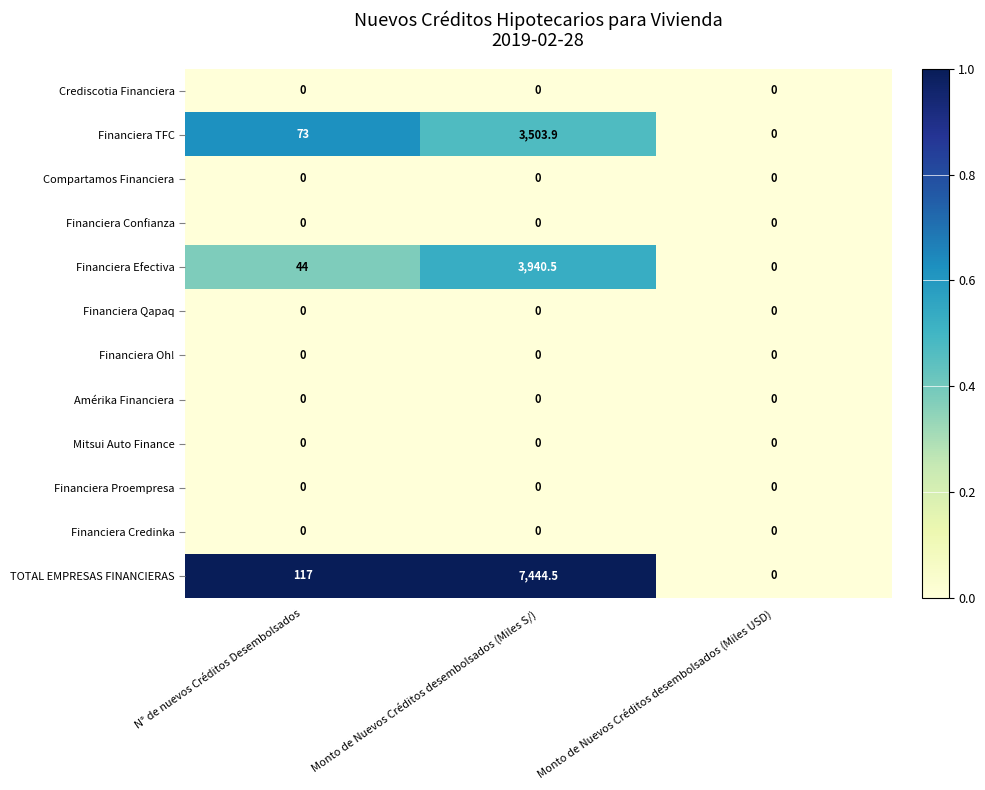

Which series has the largest total across all categories?

TOTAL EMPRESAS FINANCIERAS